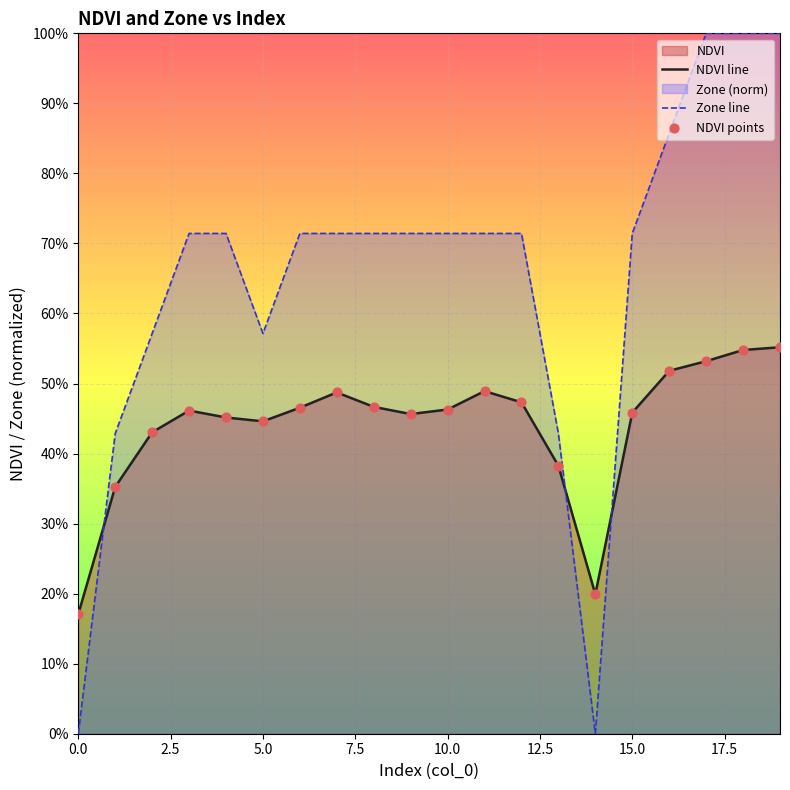

Which series has the largest total across all categories?

Zone line